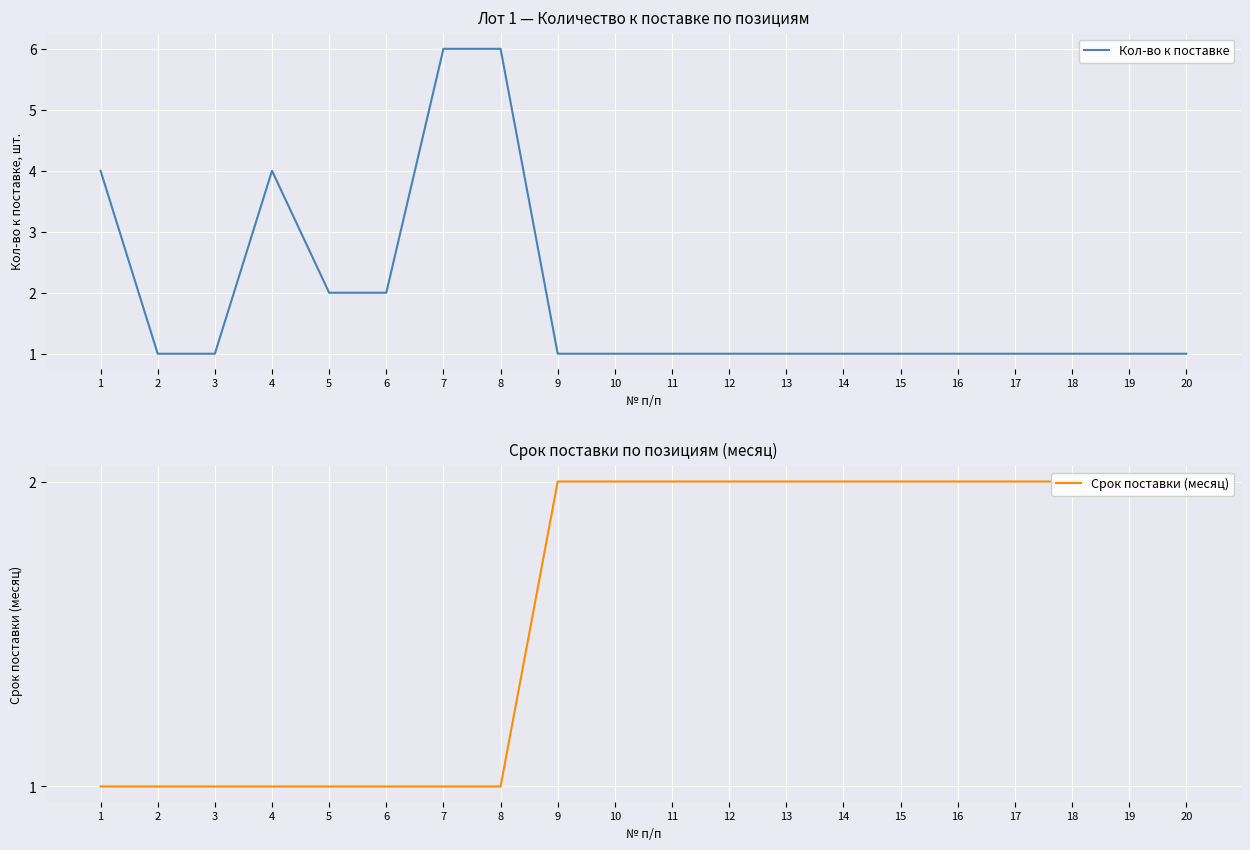

True or false: Срок поставки (месяц) has a value of 3 at 15.

False